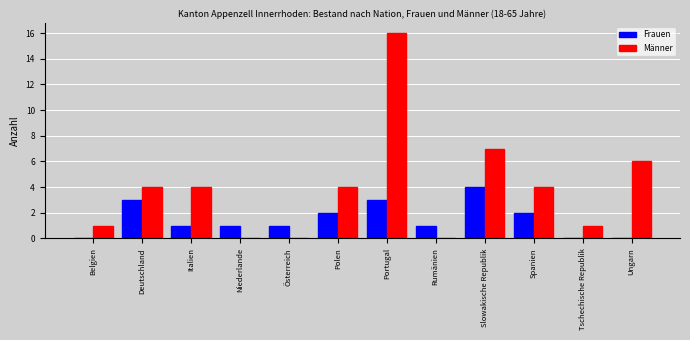

What is the sum of the Männer values at Ungarn and Deutschland?

10